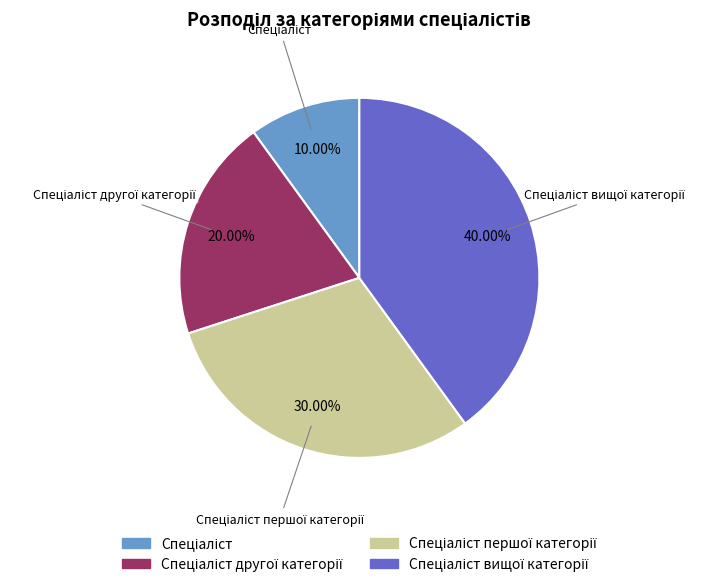

Is there a majority slice in this chart?

No